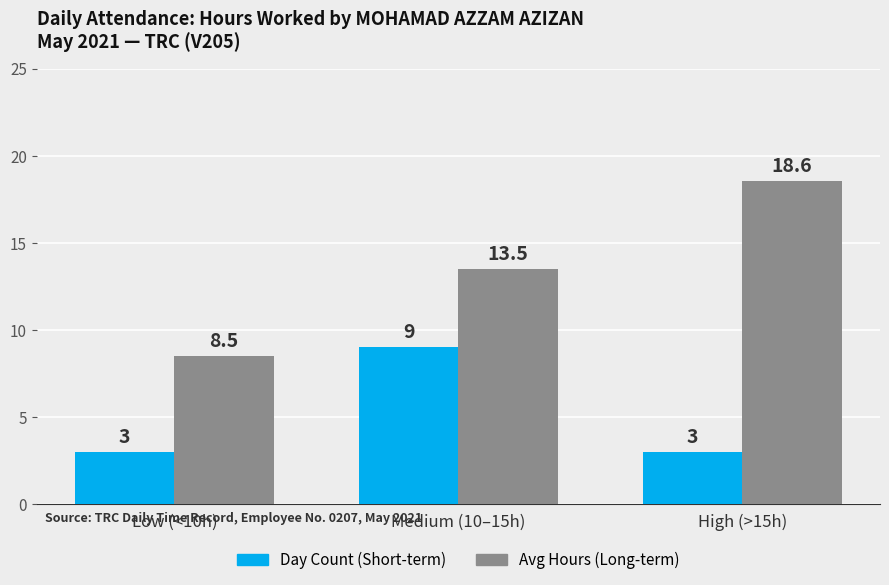

What are all the series names shown in the legend?

Day Count (Short-term), Avg Hours (Long-term)